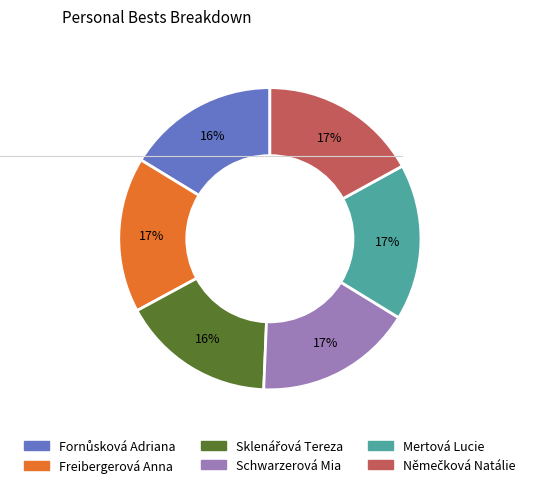

What is the ratio of the value at Mertová Lucie to the value at Schwarzerová Mia?

1.0